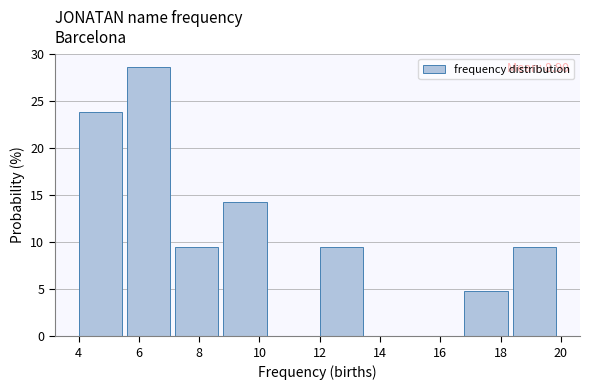

Over which range of the x-axis is the bar tallest?

5.6 to 7.2